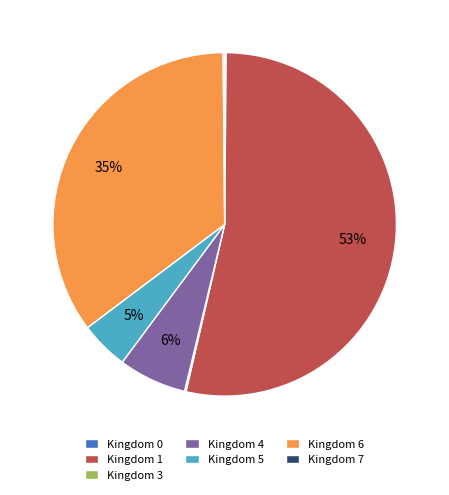

Do Kingdom 6 and Kingdom 4 together represent more than half of the pie?

No